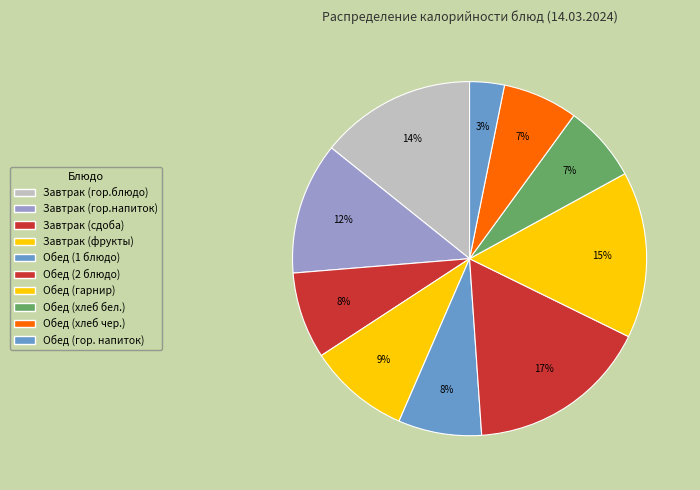

Rank the categories by value from lowest to highest.

Обед (гор. напиток), Обед (хлеб чер.), Обед (хлеб бел.), Обед (1 блюдо), Завтрак (сдоба), Завтрак (фрукты), Завтрак (гор.напиток), Завтрак (гор.блюдо), Обед (гарнир), Обед (2 блюдо)